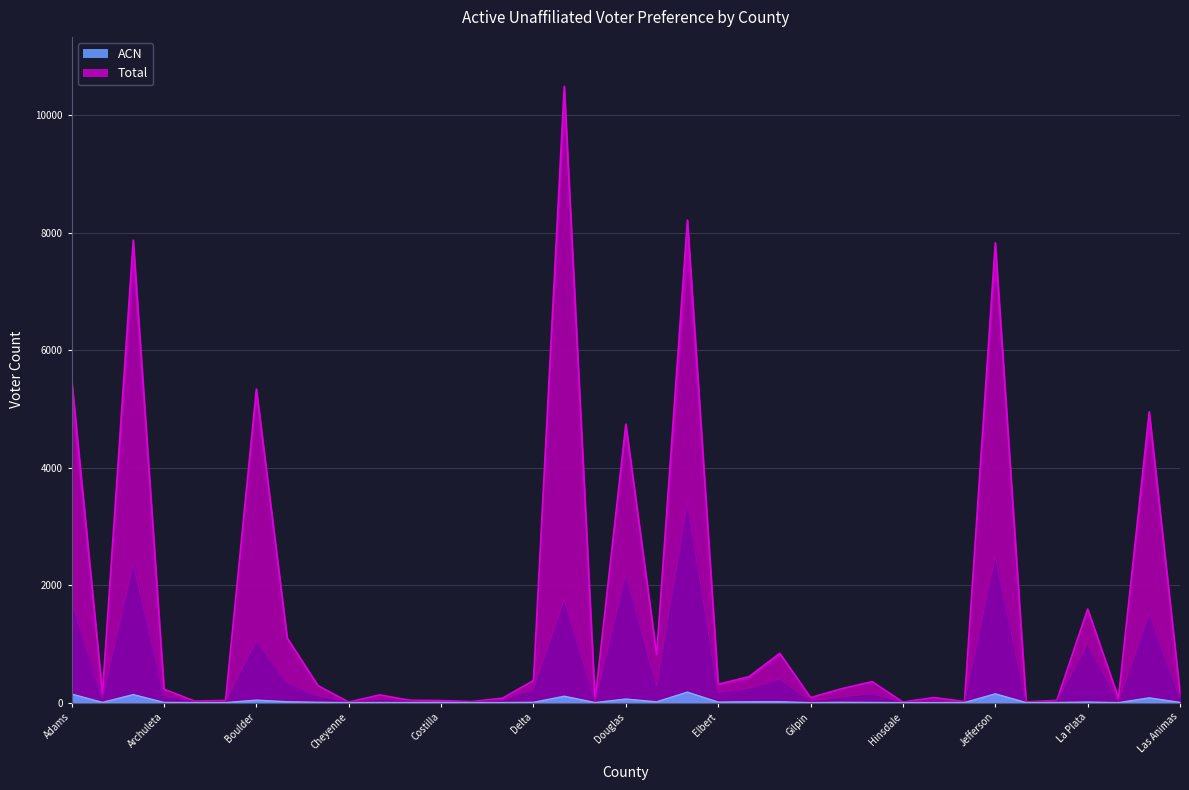

How many data points in Total are less than 228?

18